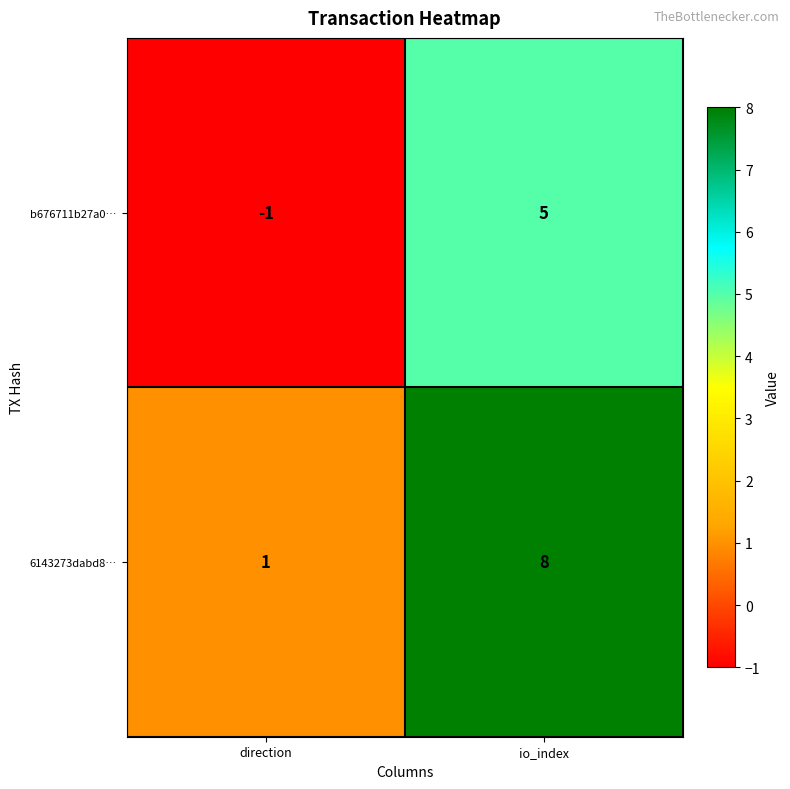

At which category is the sum across all series the highest?

io_index